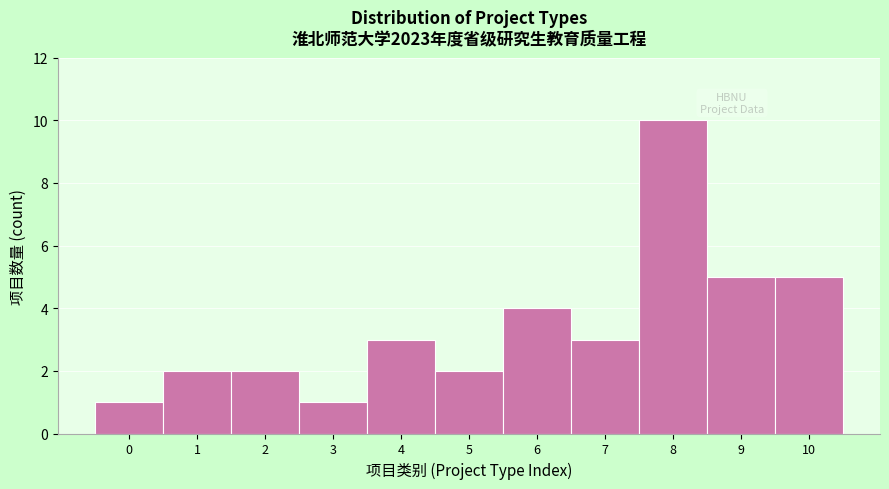

Reading left to right, list every bar in this chart as the range it spans on the x-axis followed by its height. The values are not printed on the chart, so give them approximately, as read against the axis.

-0.5 to 0.5: 1
0.5 to 1.5: 2
1.5 to 2.5: 2
2.5 to 3.5: 1
3.5 to 4.5: 3
4.5 to 5.5: 2
5.5 to 6.5: 4
6.5 to 7.5: 3
7.5 to 8.5: 10
8.5 to 9.5: 5
9.5 to 10.5: 5